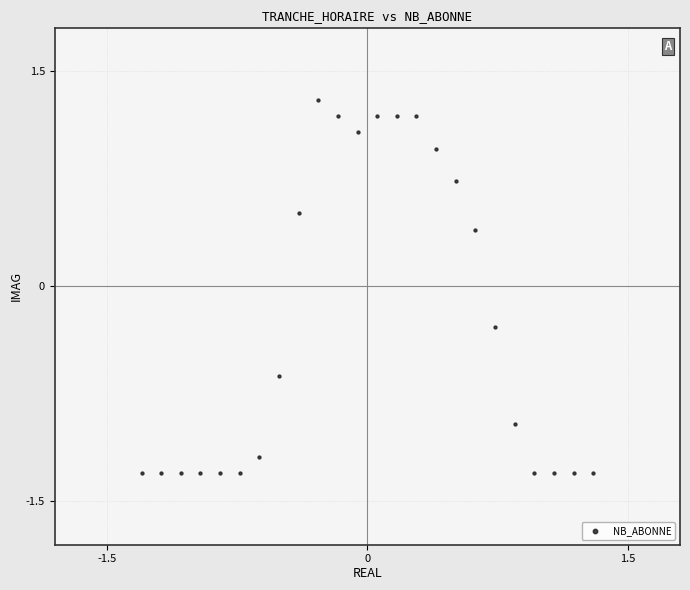

What is the range of Y values (max minus min)?

2.6